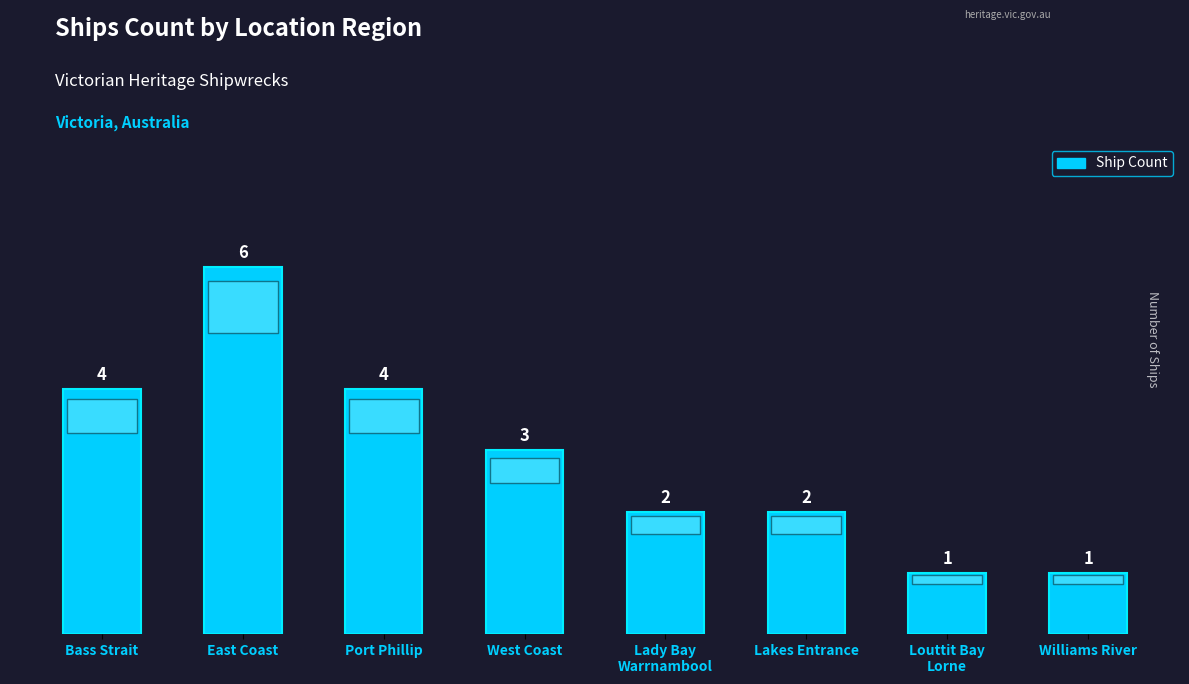

What is the label of the 5th bar from the right?

West Coast